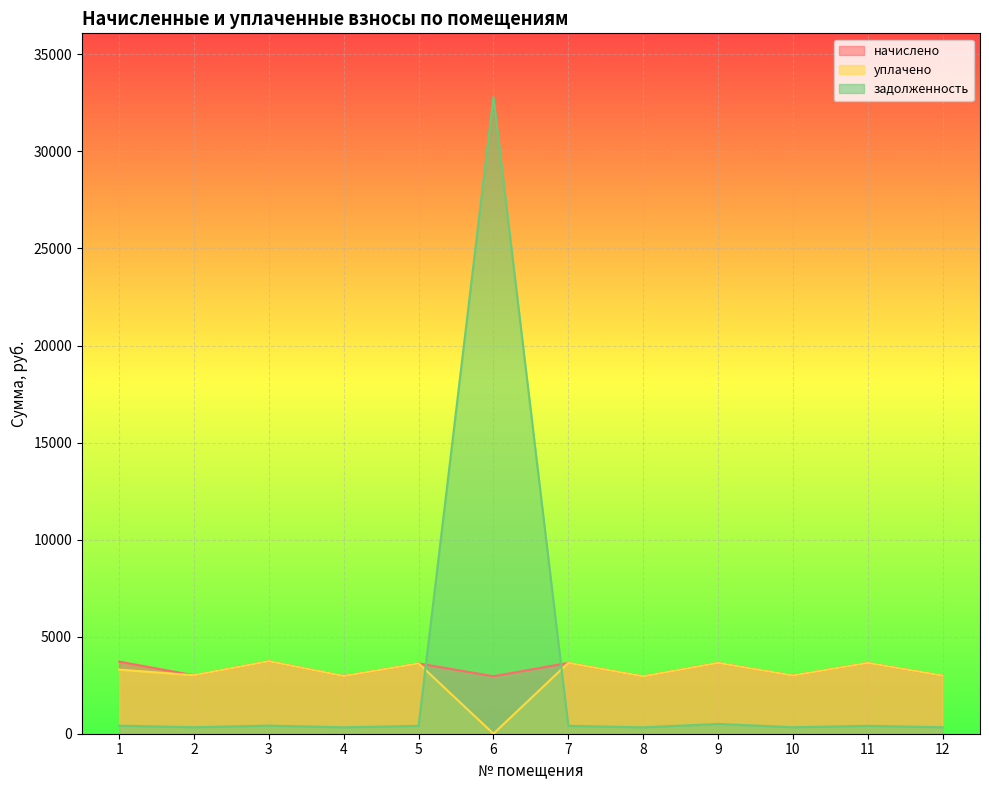

How many data points in уплачено are less than 3302?

6